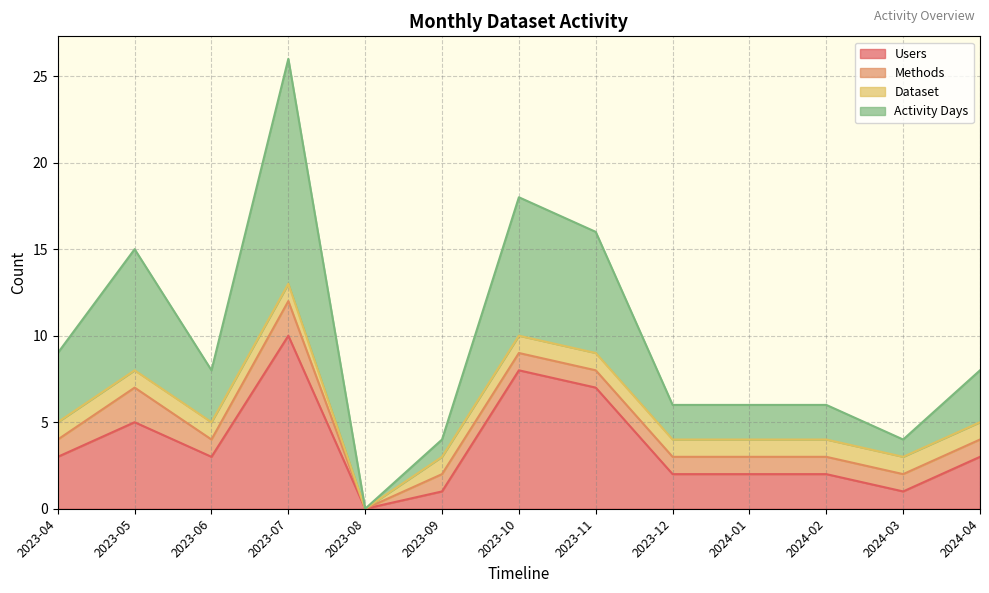

What is the difference between the maximum and minimum values in the Activity Days series?

26